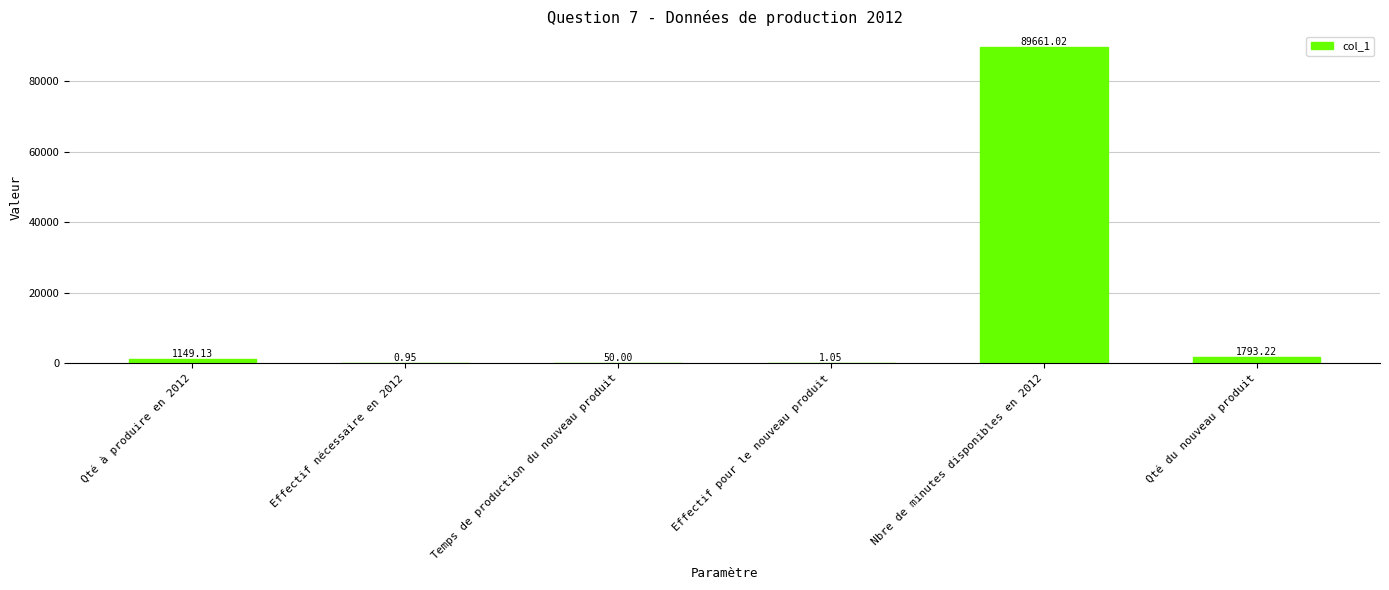

At which label is the value closest to 44830?

Qté du nouveau produit